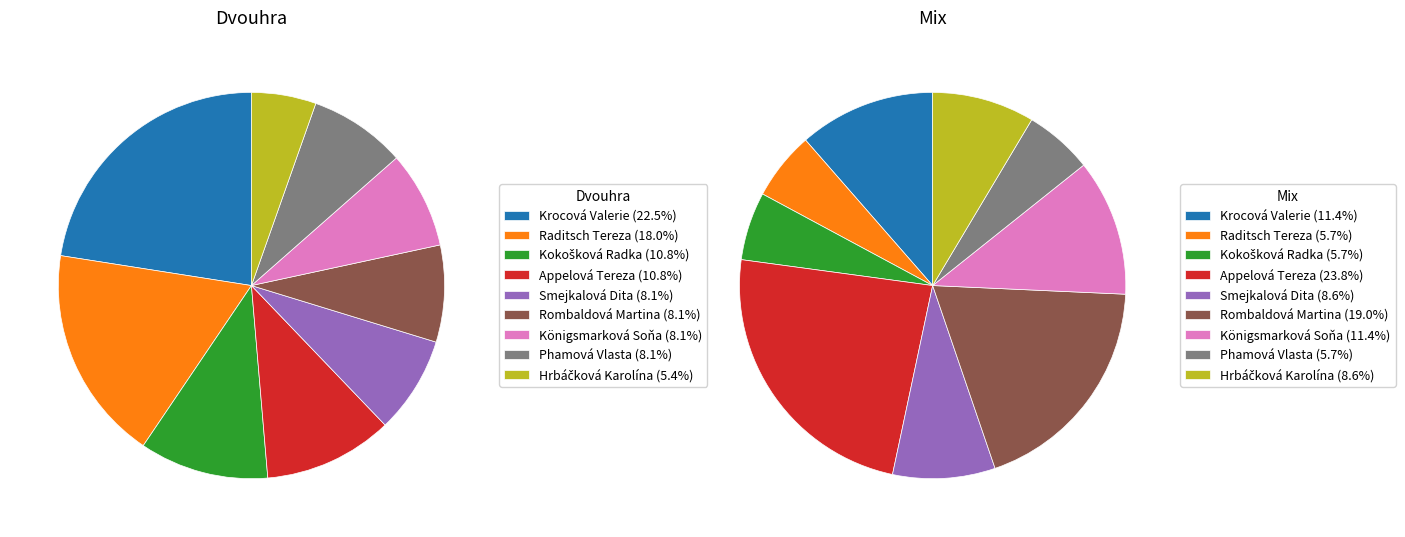

What percentage is the Phamová Vlasta slice, to the nearest percent?

8%